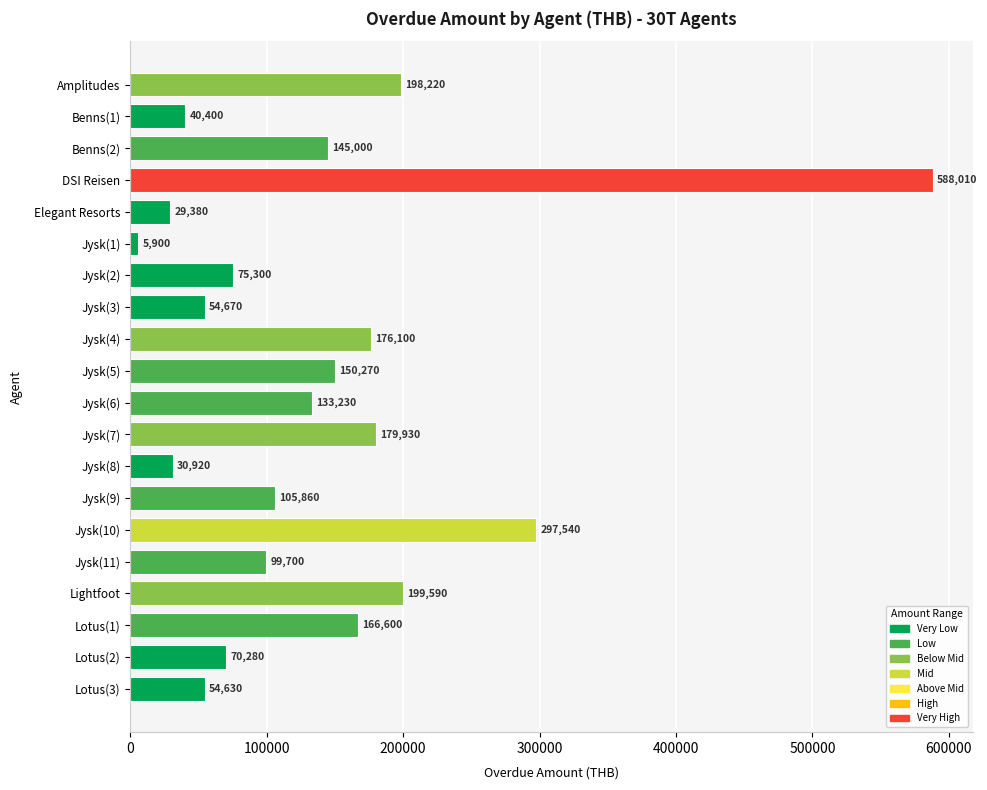

Does the chart contain any negative values?

No